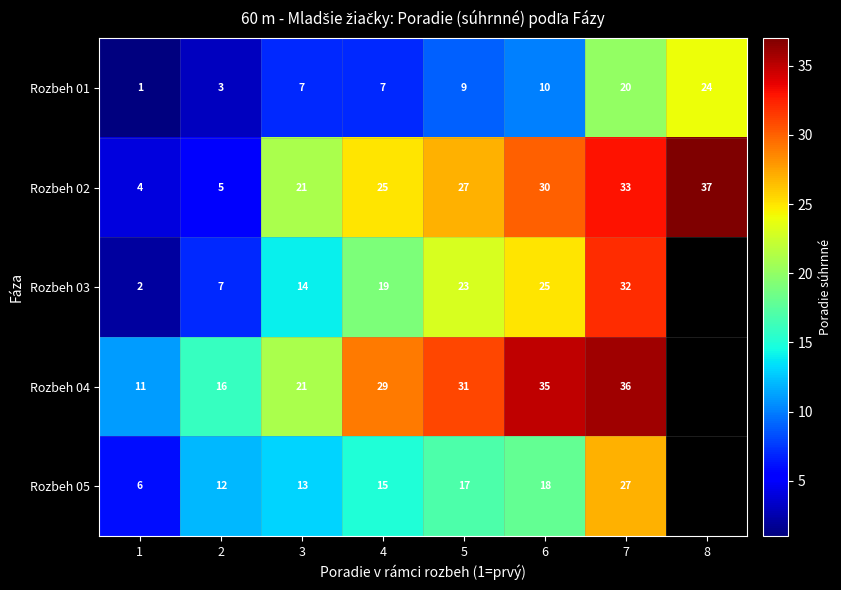

Is the value of Rozbeh 04 at 3 greater than the value of Rozbeh 02 at 2?

Yes